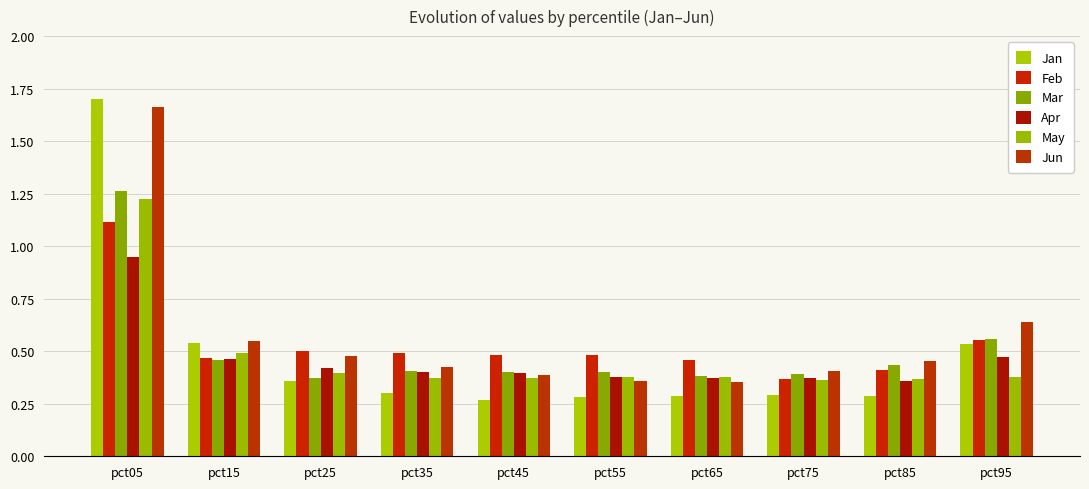

Are the bars horizontal?

No